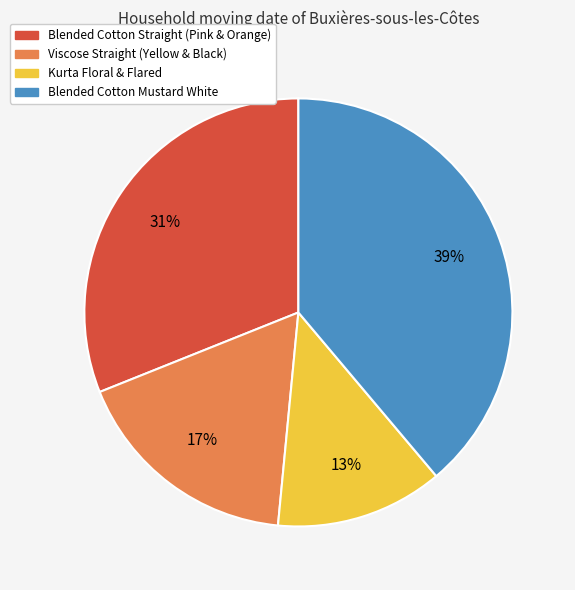

To the nearest percent, what is the difference between the largest and smallest slice percentages?

26%